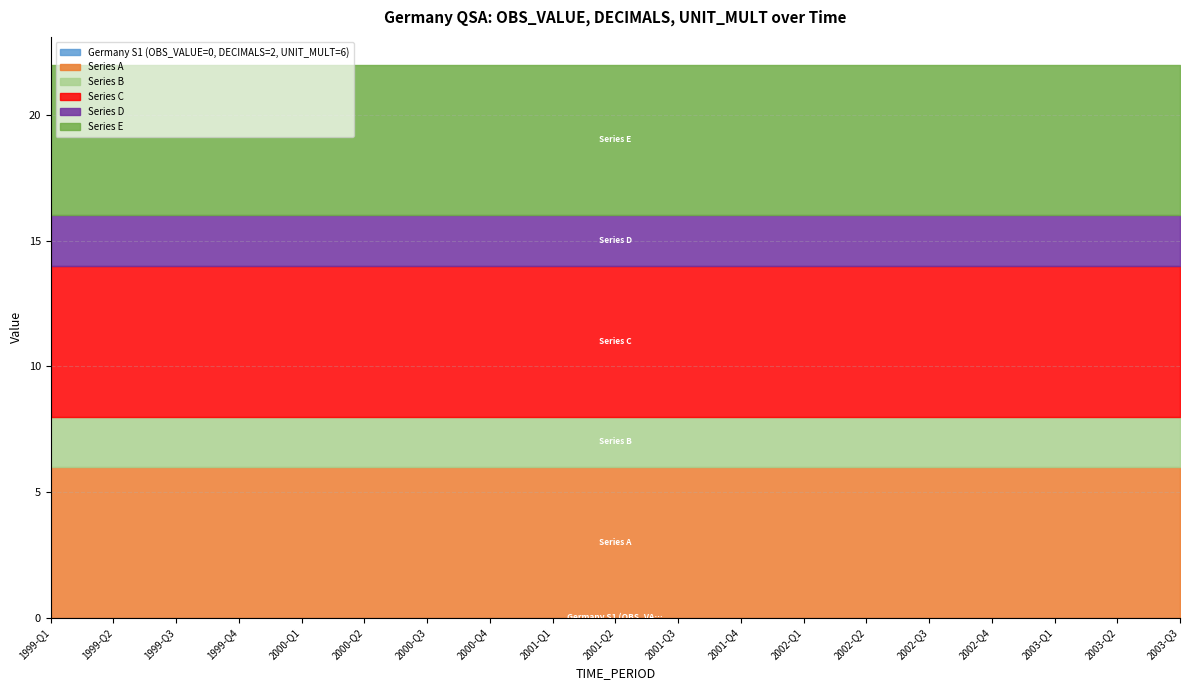

Is the value of Series C at 1999-Q4 greater than the value of Series B at 2000-Q3?

Yes